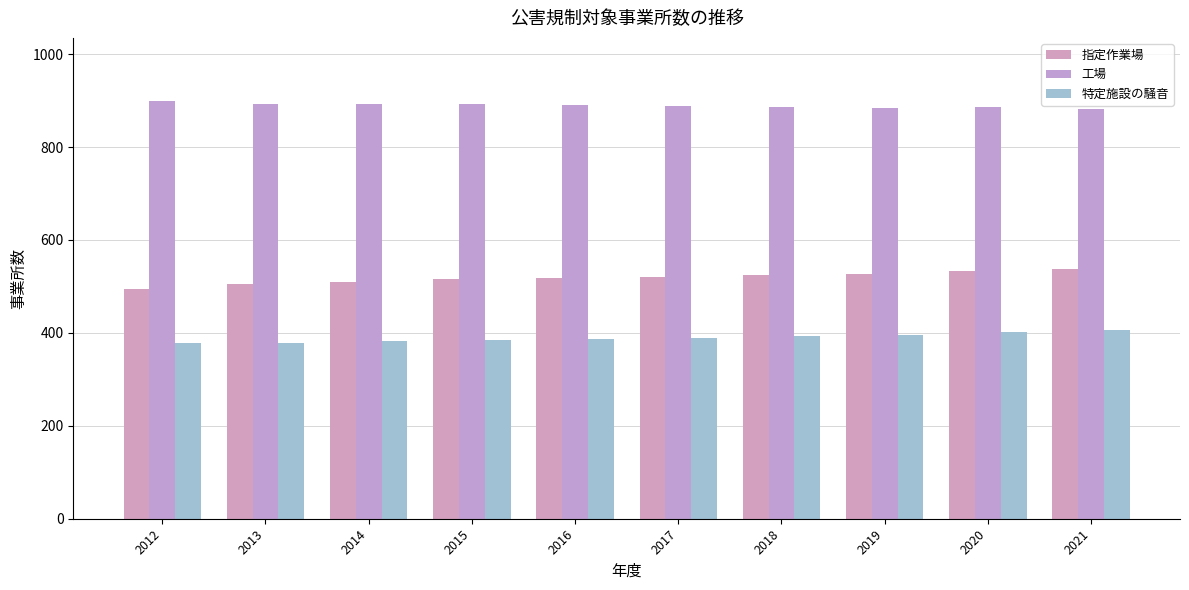

How many bars are there in total?

30